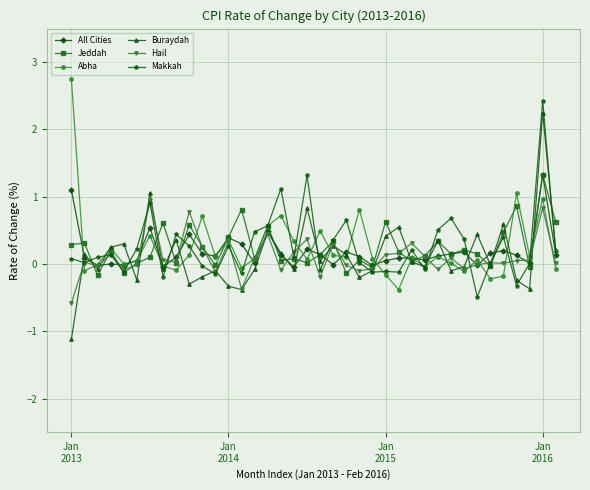

True or false: Jeddah has more than 2 interior local peaks.

True